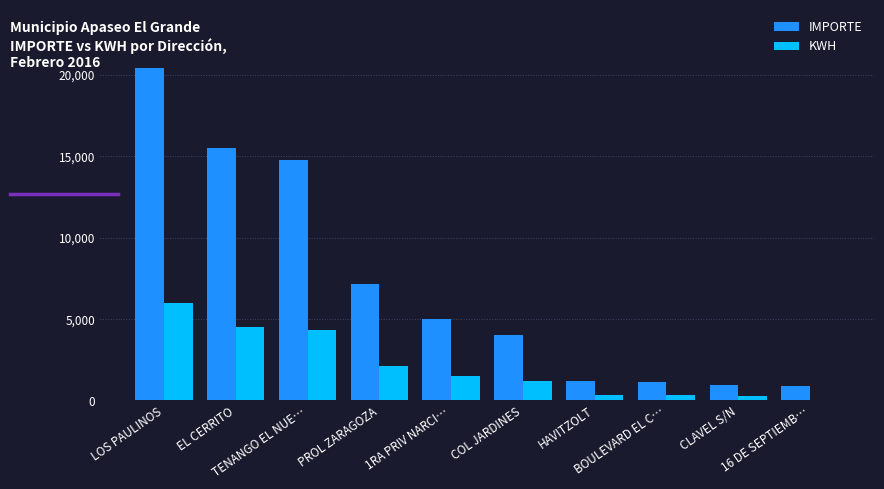

Which series has the largest total across all categories?

IMPORTE